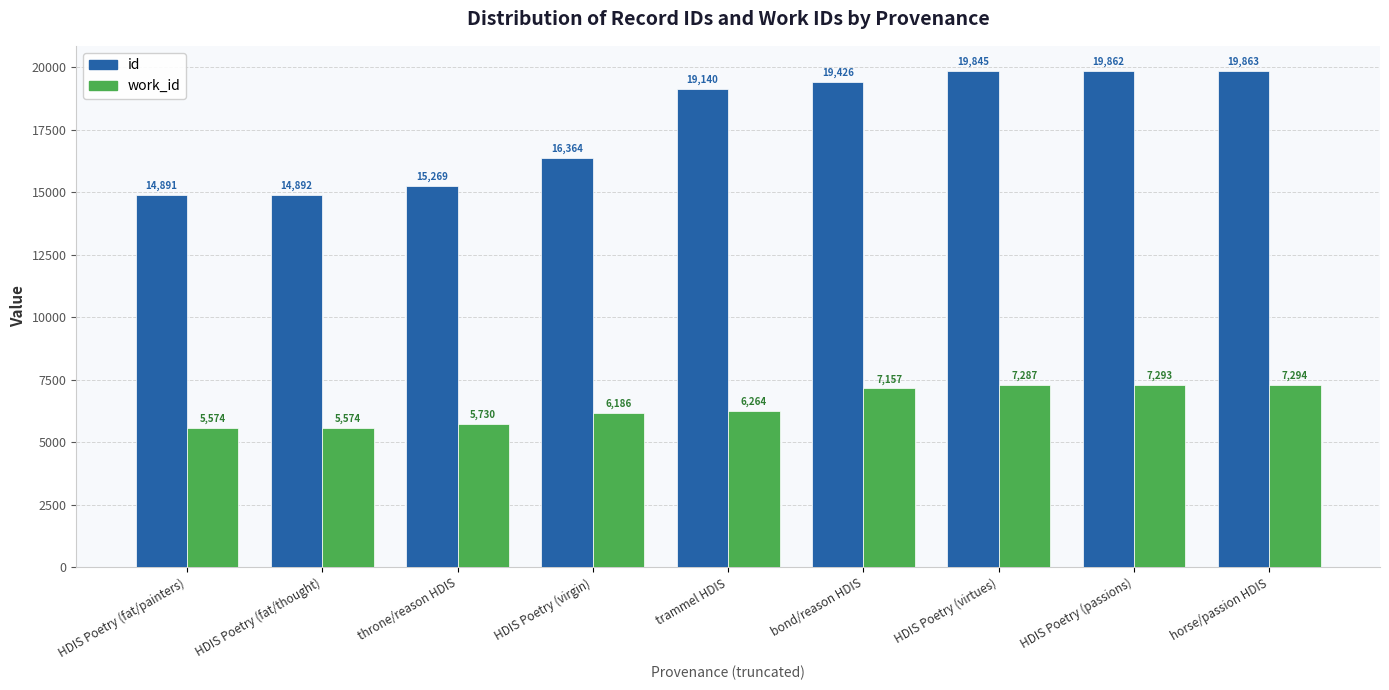

How many groups of bars are there?

9